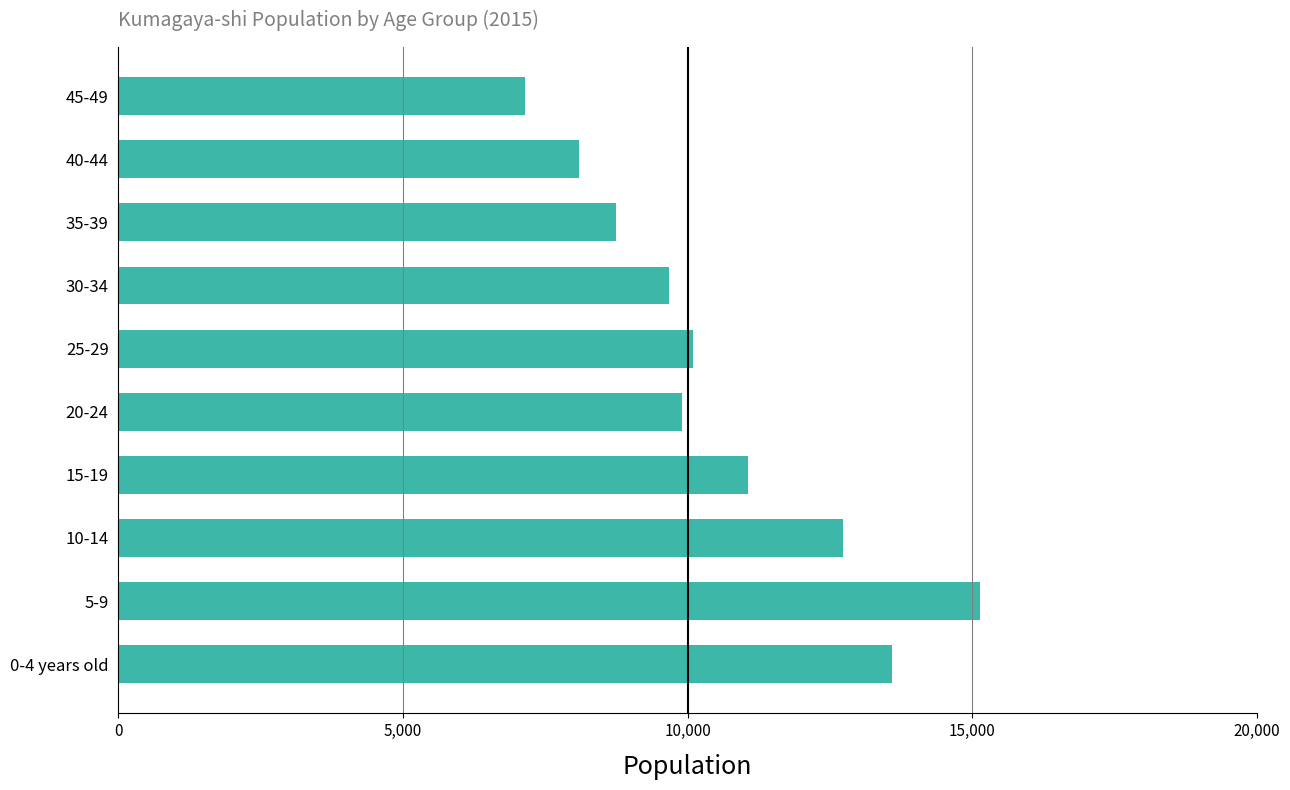

What is the sum of the values at 30-34 and 15-19?

20744